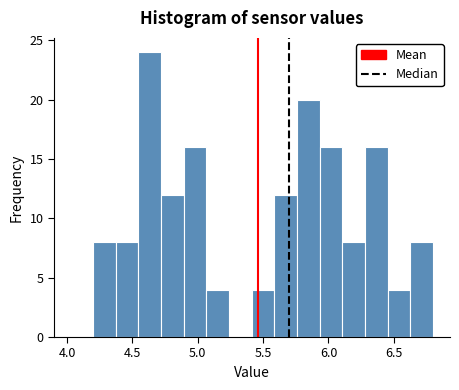

Around what value on the x-axis is the tallest bar? Give the approximate position of its centre, as read against the axis.

4.65